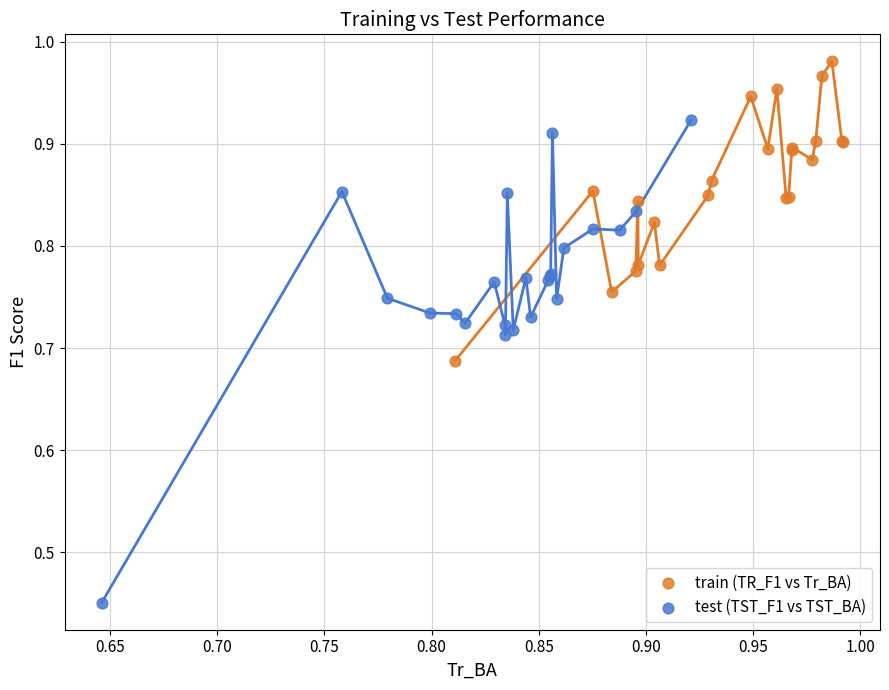

Which series contains the lowest Y value?

test (TST_F1 vs TST_BA)